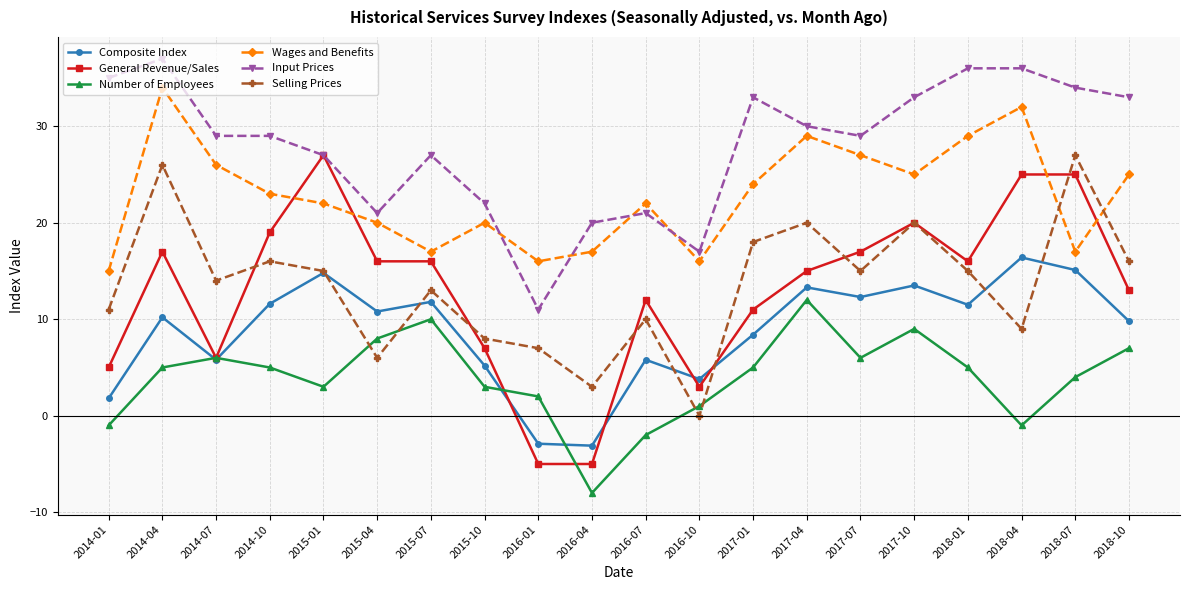

What is the difference between the Selling Prices values at 2018-04 and 2015-07?

4.0